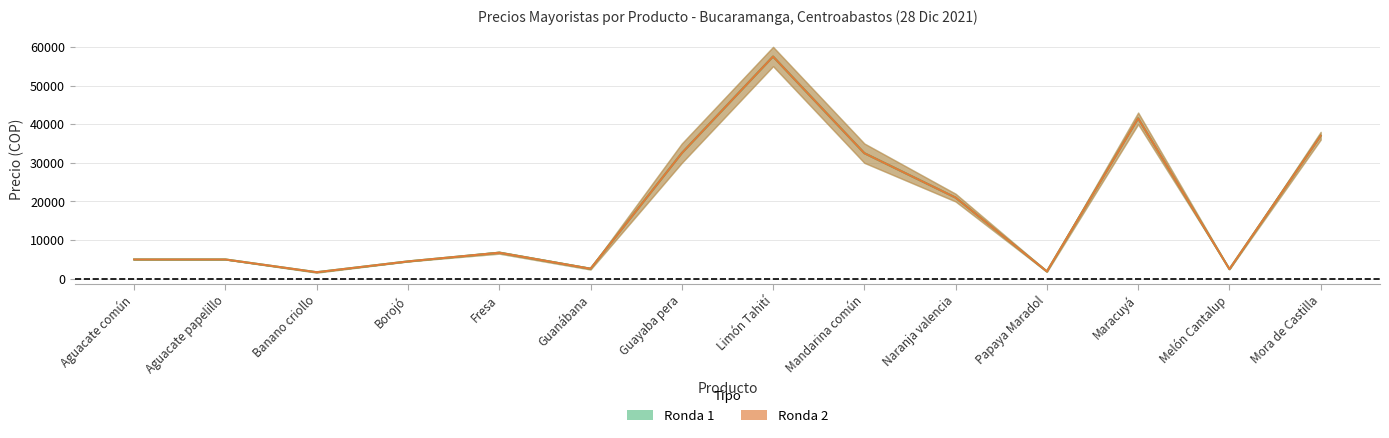

What is the greatest value displayed?

57500